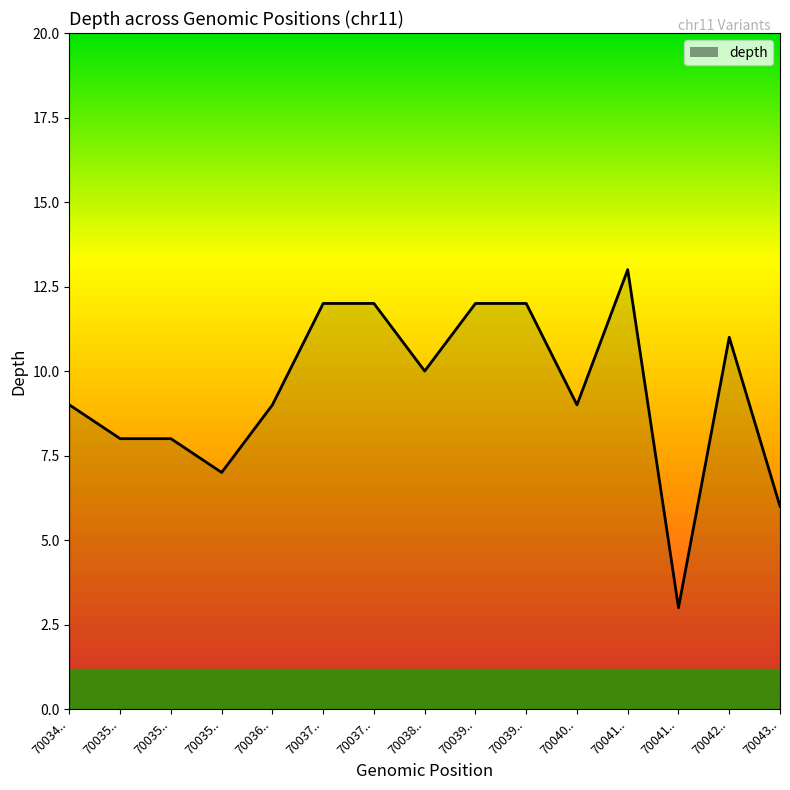

What is the sum of all values?

141